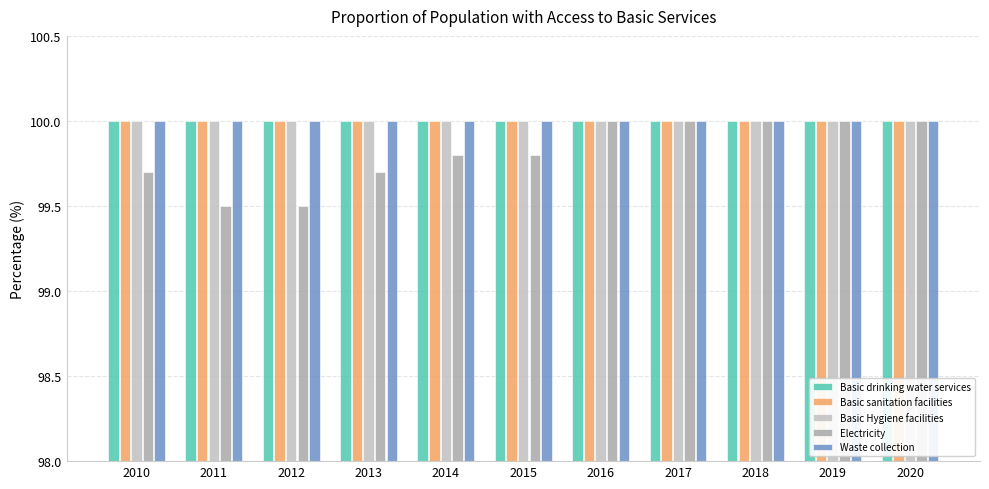

What is the maximum value for Basic drinking water services?

100.0